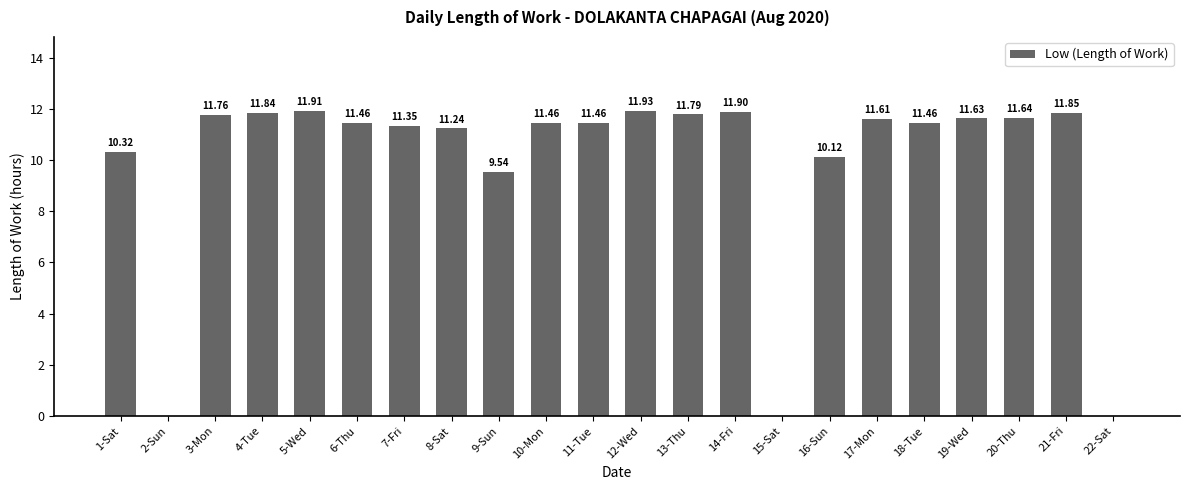

How many values are above zero?

19